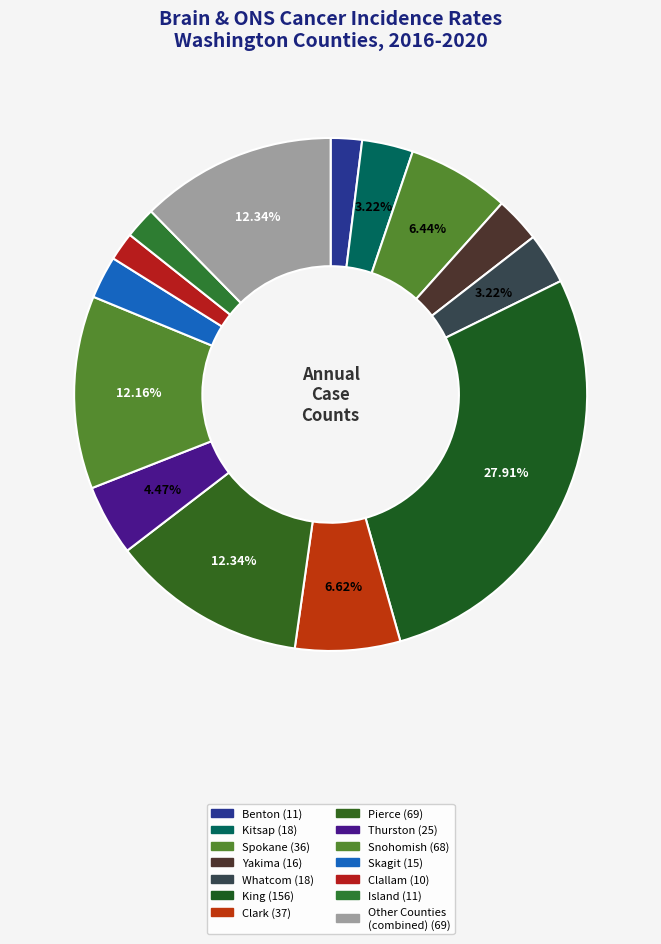

How many slices are in this pie chart?

14